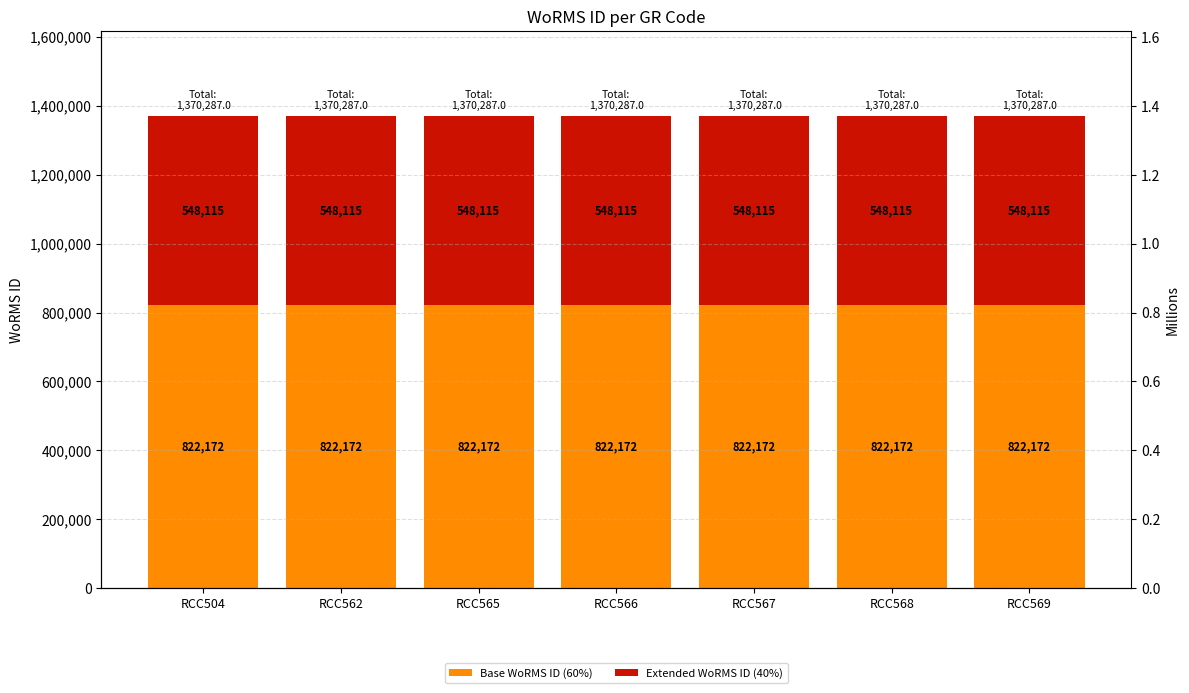

How many groups of bars are there?

7